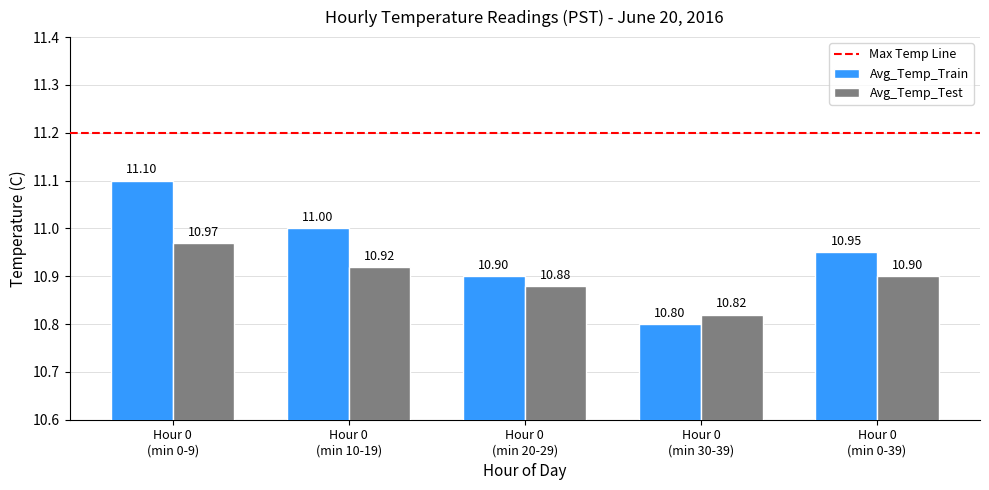

Which series has the largest total across all categories?

Avg_Temp_Train